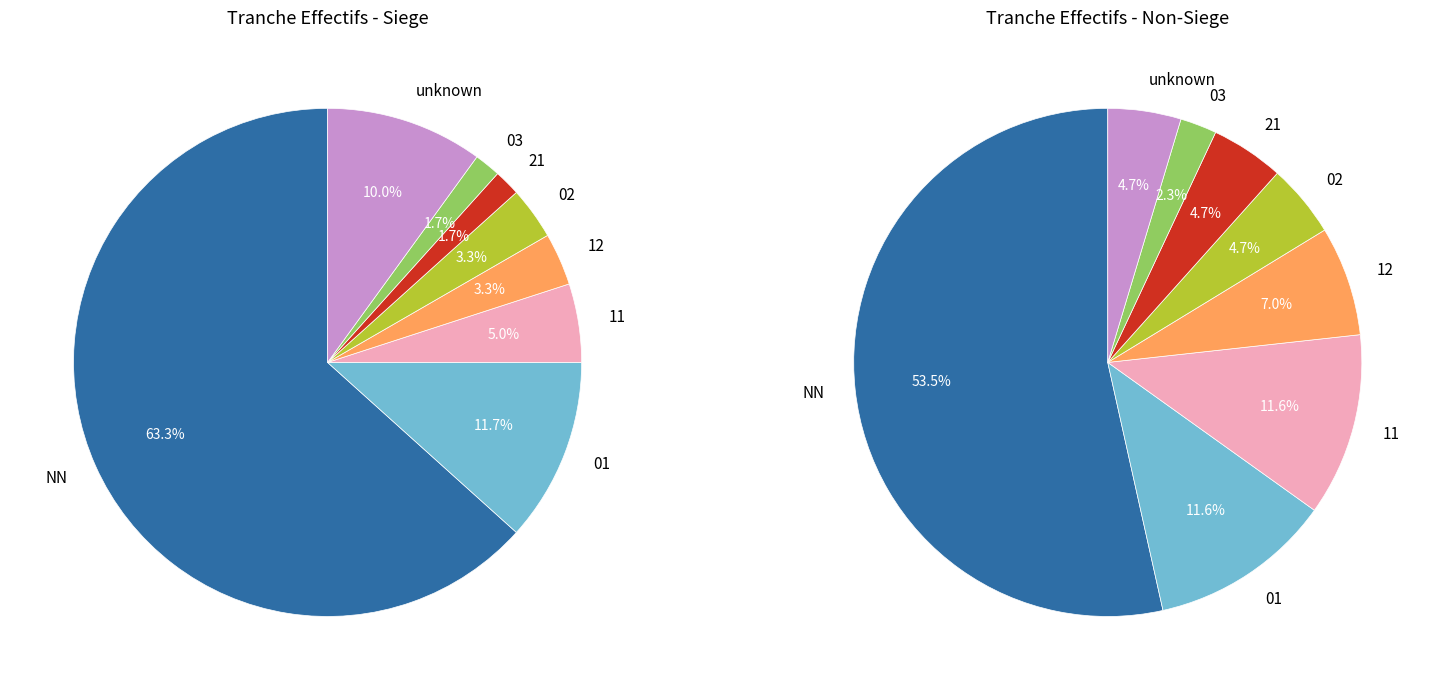

Count the number of slices in the pie.

8